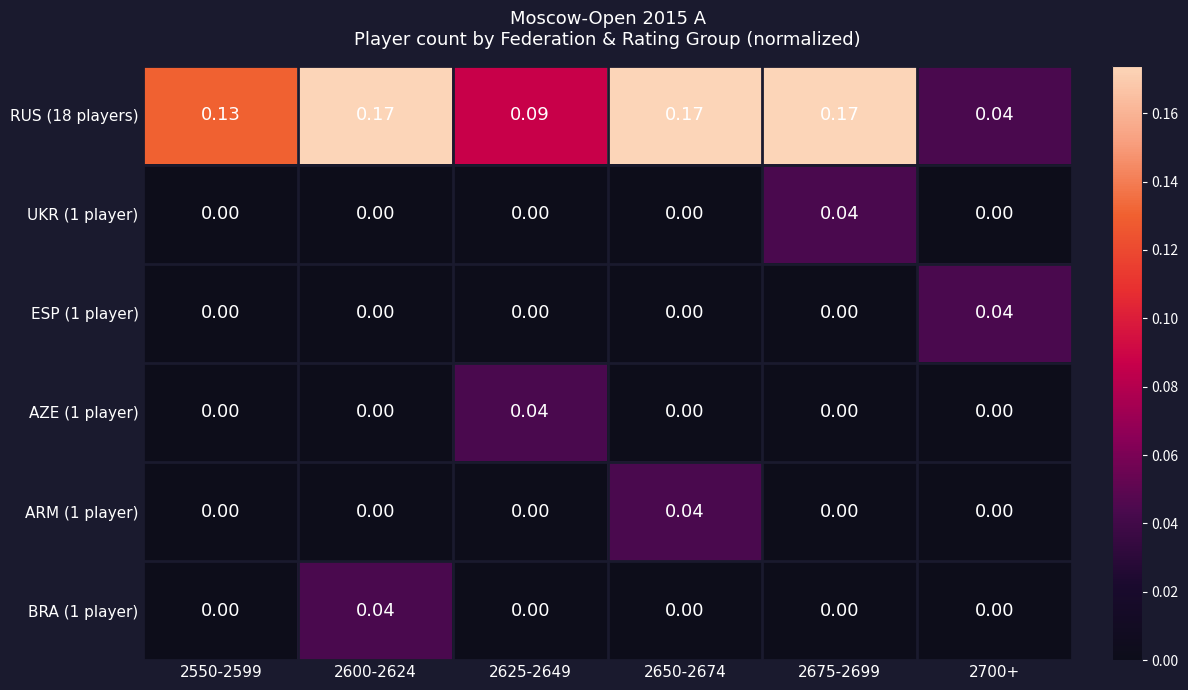

Count the number of data series in this chart.

6